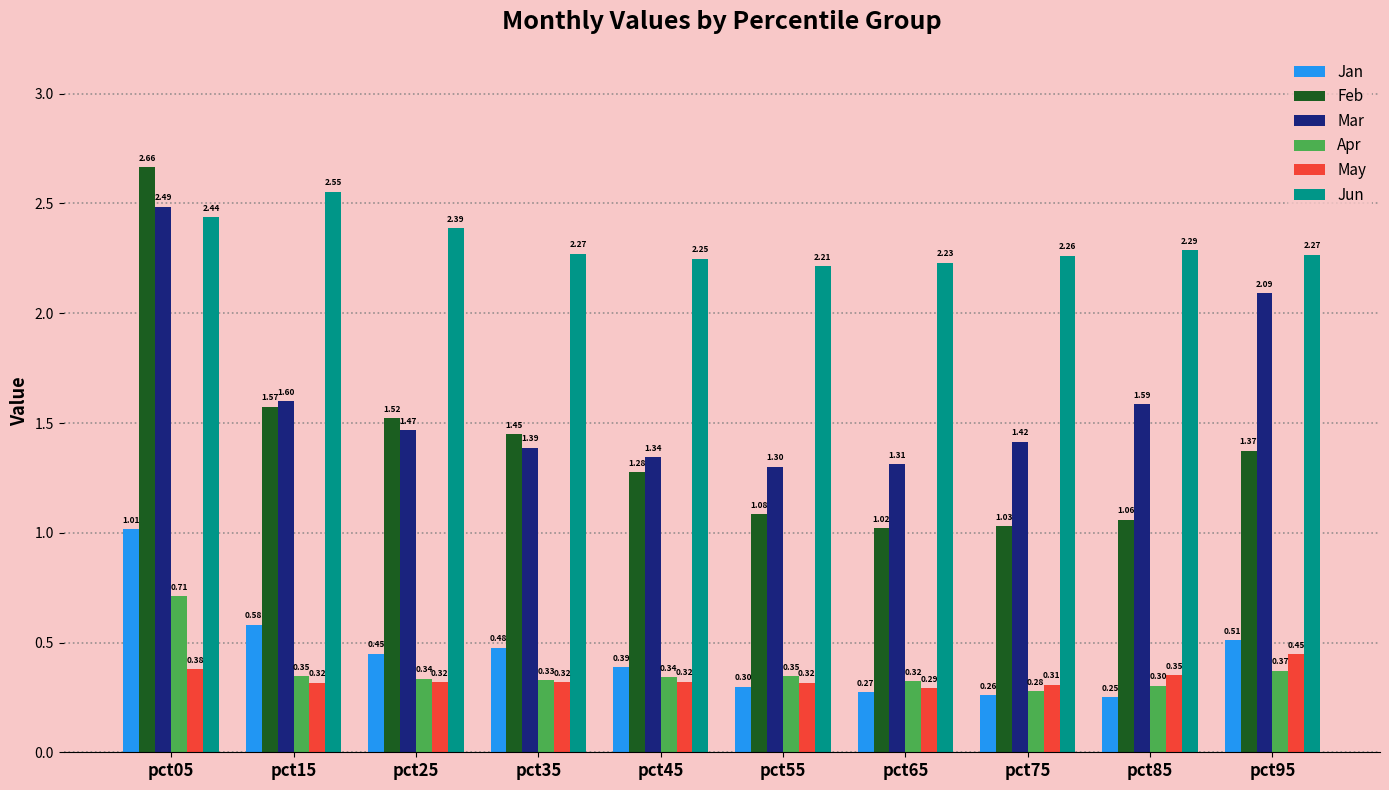

At how many categories does at least one series exceed 1?

10